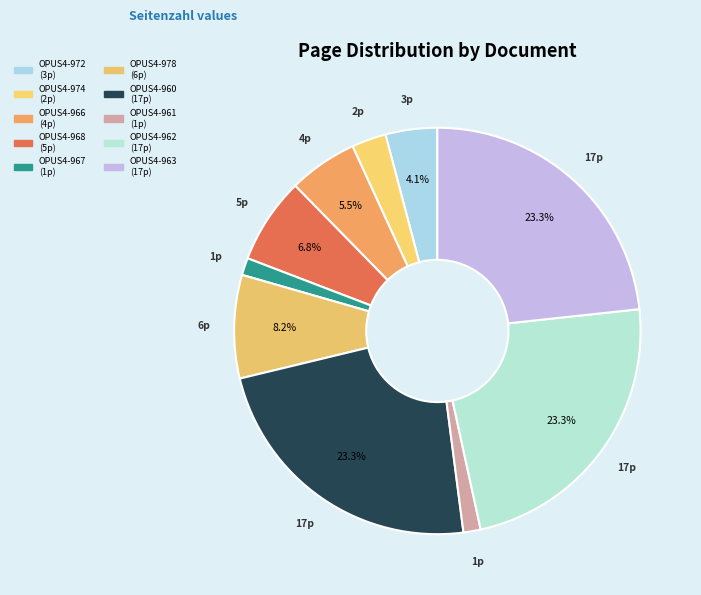

True or false: OPUS4-961 accounts for 1% of the total.

True